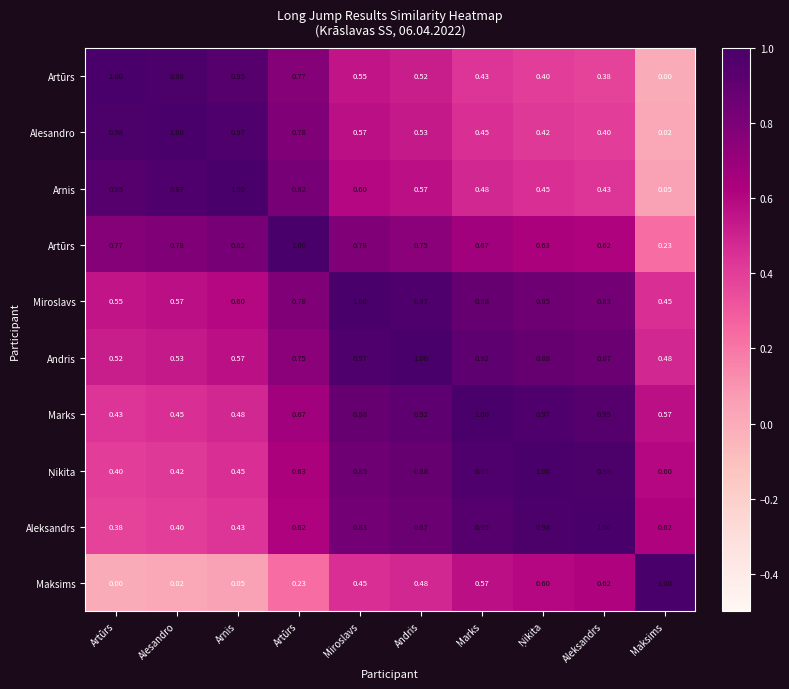

What is the difference between the highest and lowest values at Arnis?

0.9